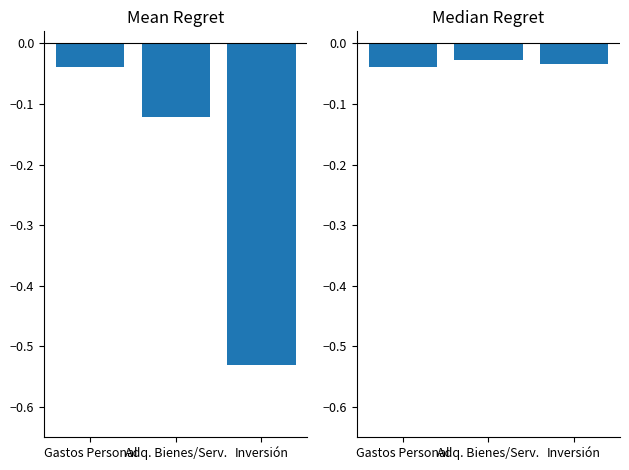

What is the label of the 2nd bar from the left?

Adq. Bienes/Serv.